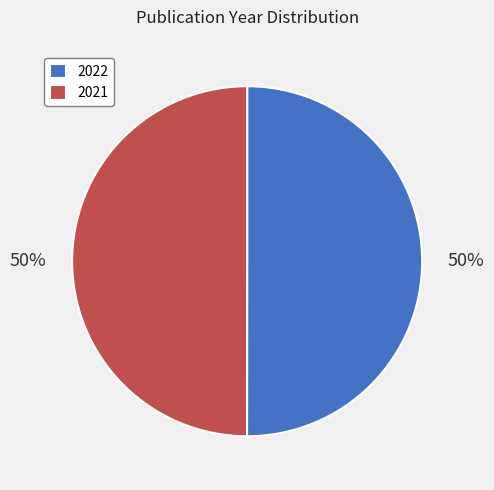

To the nearest percent, what is the combined percentage of 2021 and 2022?

100%